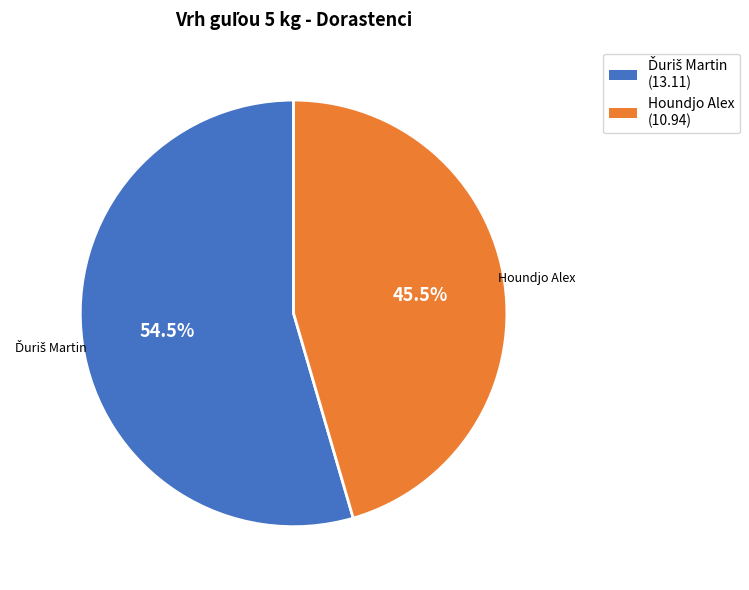

Which slice is the smallest?

Houndjo Alex